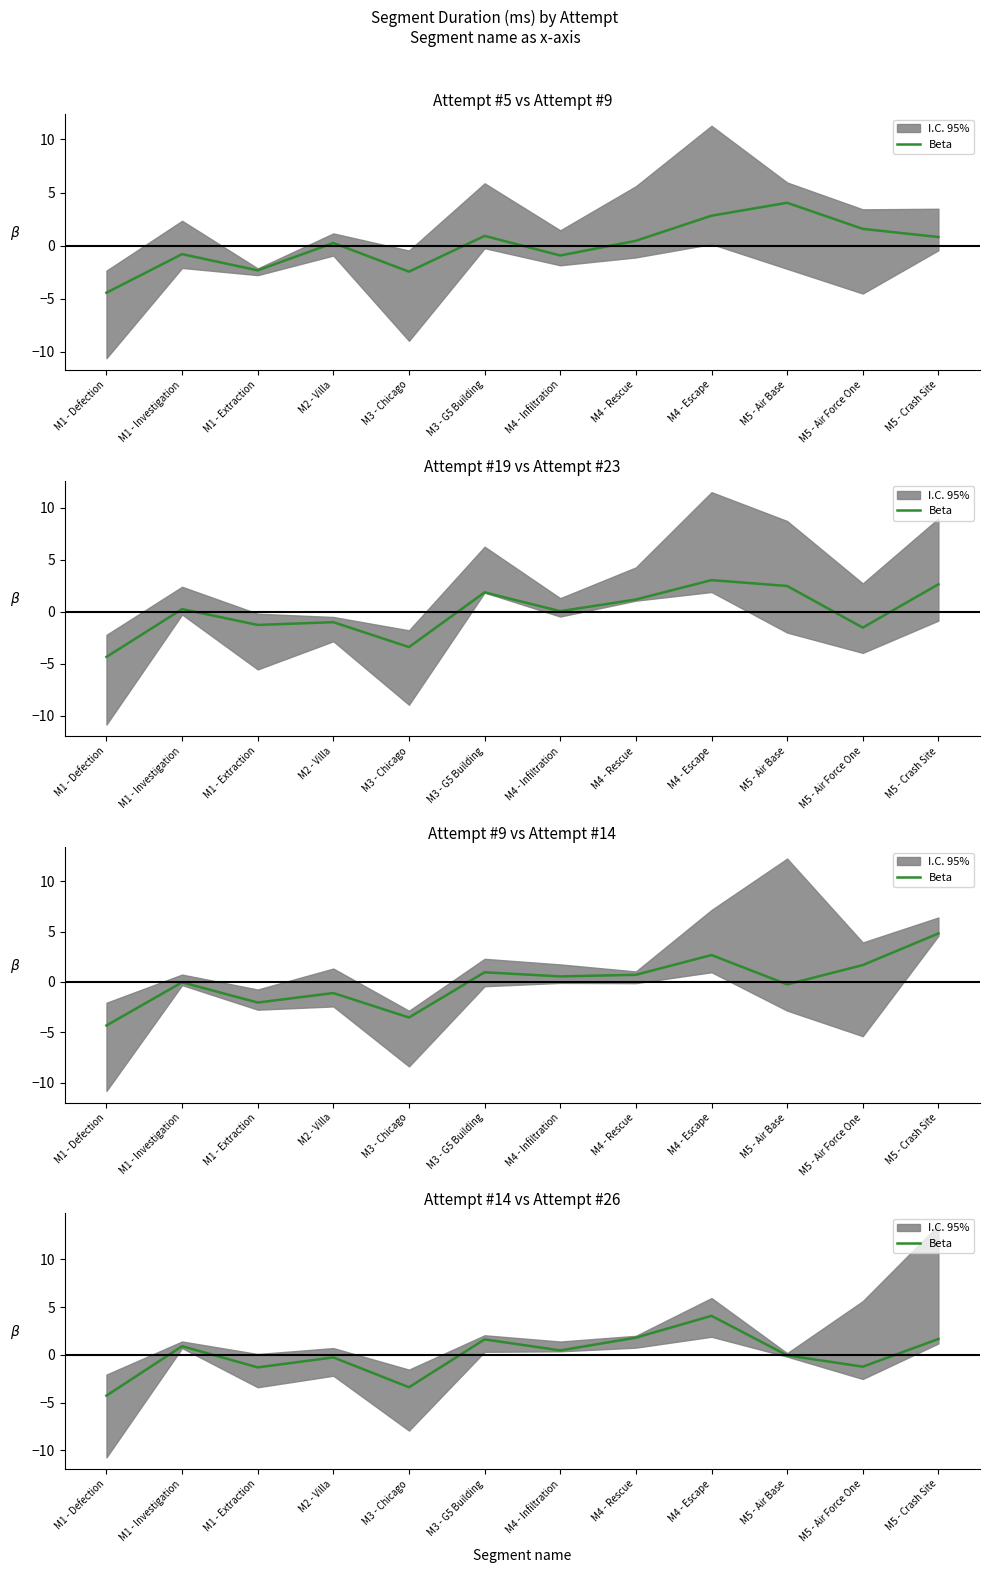

What is the change in value from M3 - G5 Building to M5 - Air Force One?

-2.9